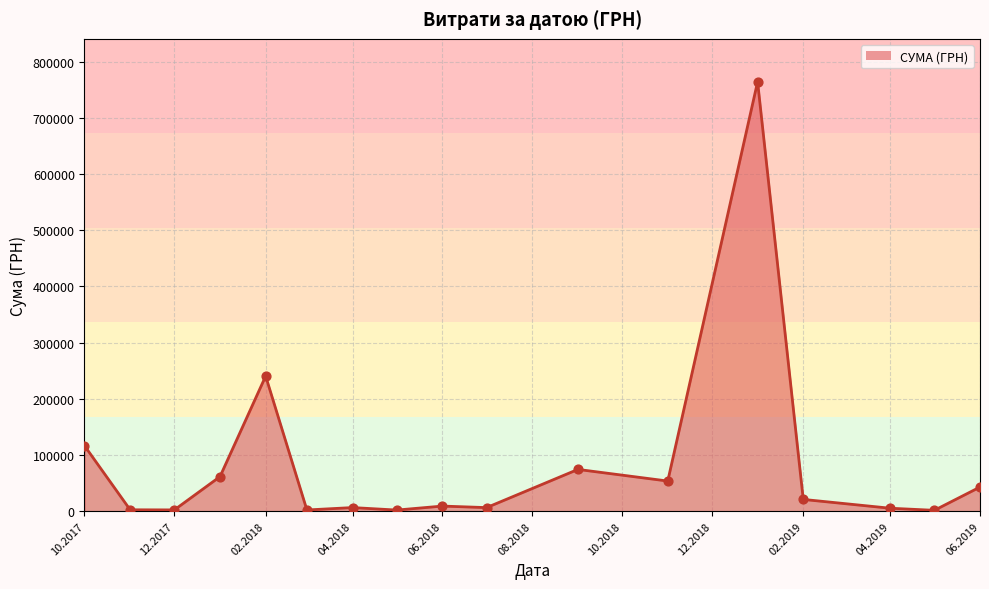

What is the greatest value displayed?

763991.5